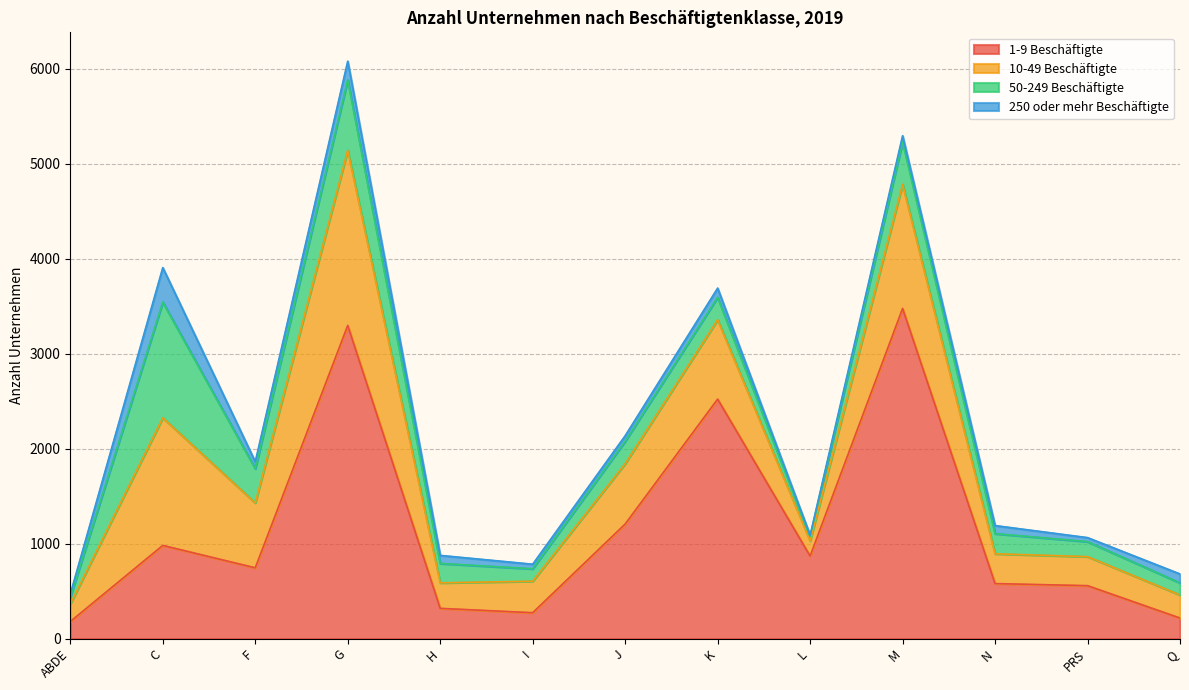

What is the total value across all series at PRS?

1063